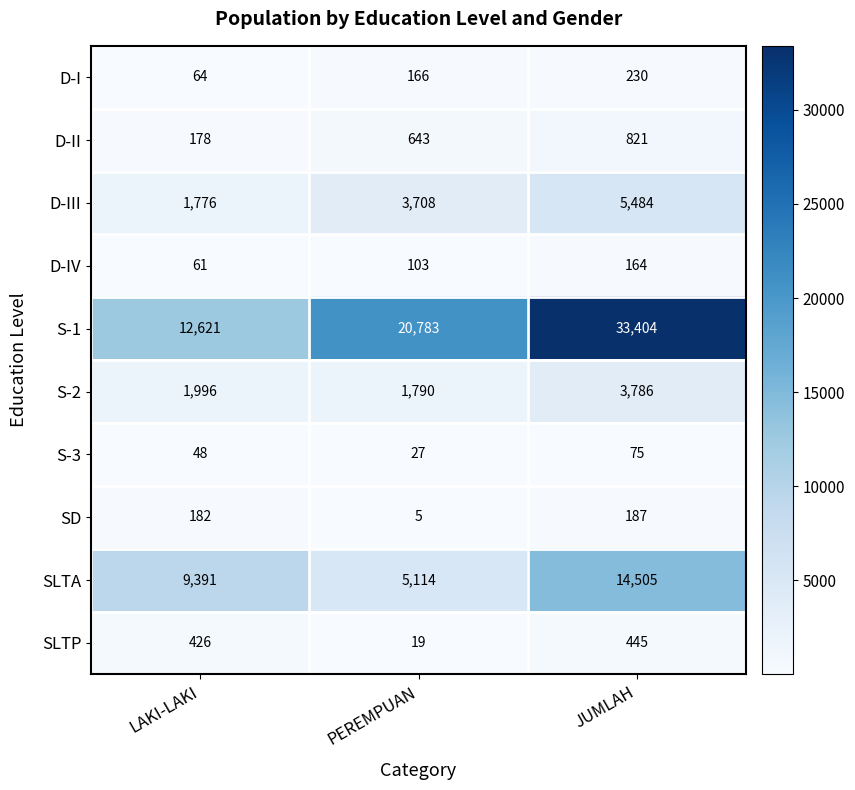

Reading left to right, list all the values displayed in this chart.

D-I: 64	166	230
D-II: 178	643	821
D-III: 1776	3708	5484
D-IV: 61	103	164
S-1: 12621	20783	33404
S-2: 1996	1790	3786
S-3: 48	27	75
SD: 182	5	187
SLTA: 9391	5114	14505
SLTP: 426	19	445